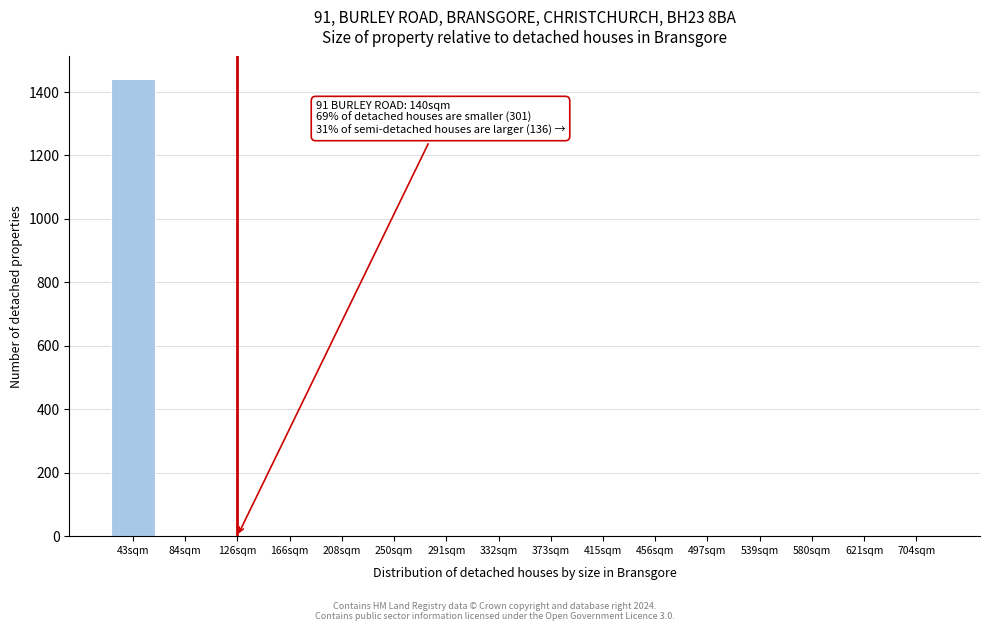

Reading left to right, list all the values displayed in this chart.

43sqm=1440	84sqm=0	126sqm=0	166sqm=0	208sqm=0	250sqm=0	291sqm=0	332sqm=0	373sqm=0	415sqm=0	456sqm=0	497sqm=0	539sqm=0	580sqm=0	621sqm=0	704sqm=0